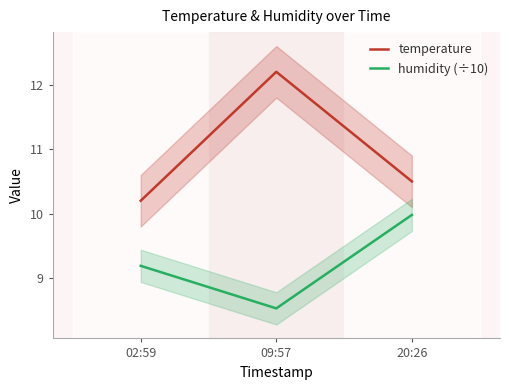

The value of humidity (÷10) at 02:59 is 9.2. True or false?

True